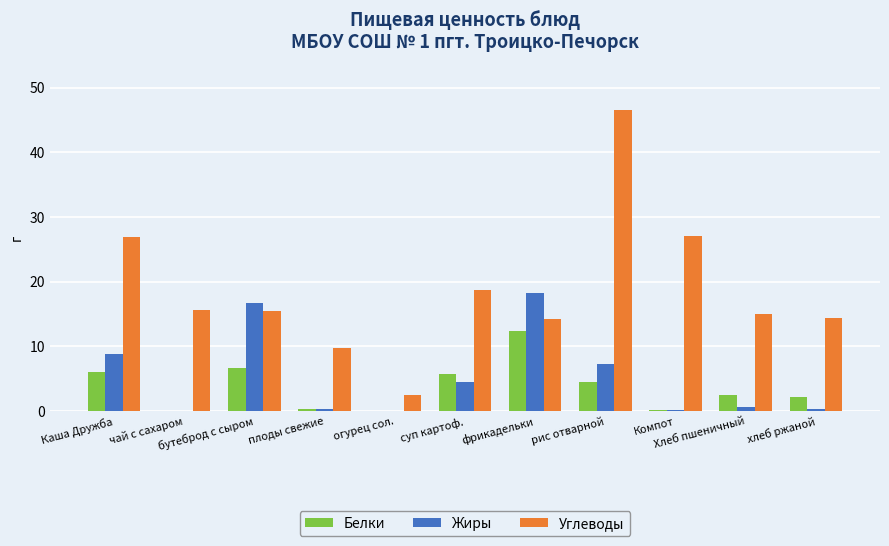

Is it true that Белки equals 0.4 at плоды свежие?

True